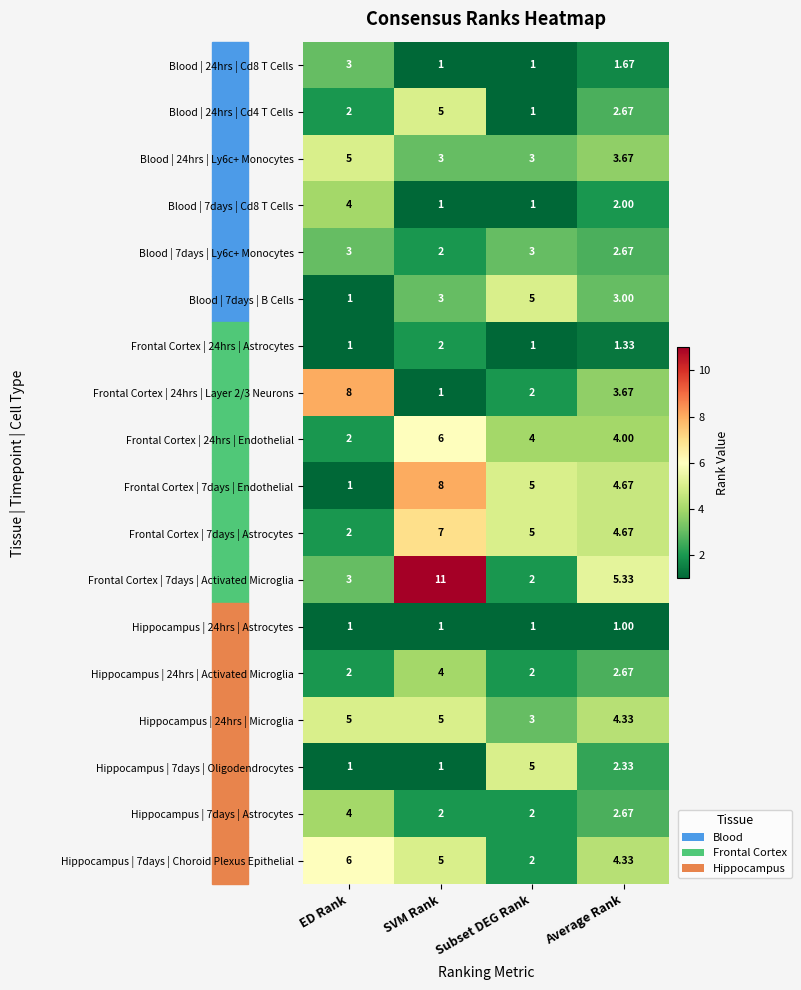

Is the value of Hippocampus | 24hrs | Astrocytes at SVM Rank greater than the value of Hippocampus | 7days | Astrocytes at Subset DEG Rank?

No